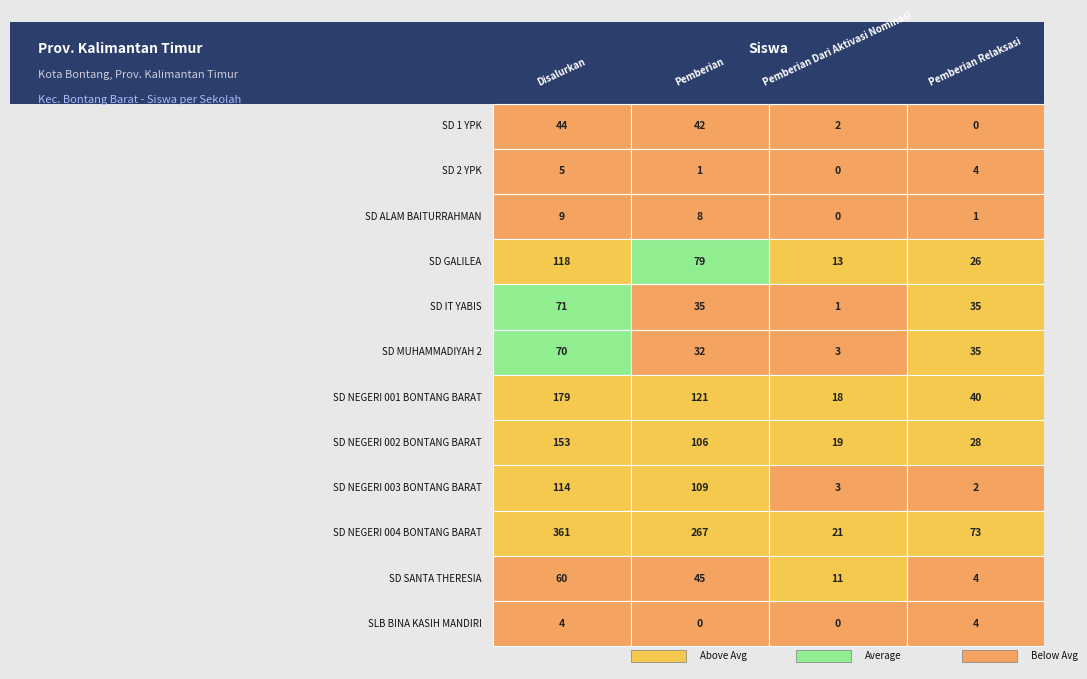

What is the highest value of the SD IT YABIS series?

71